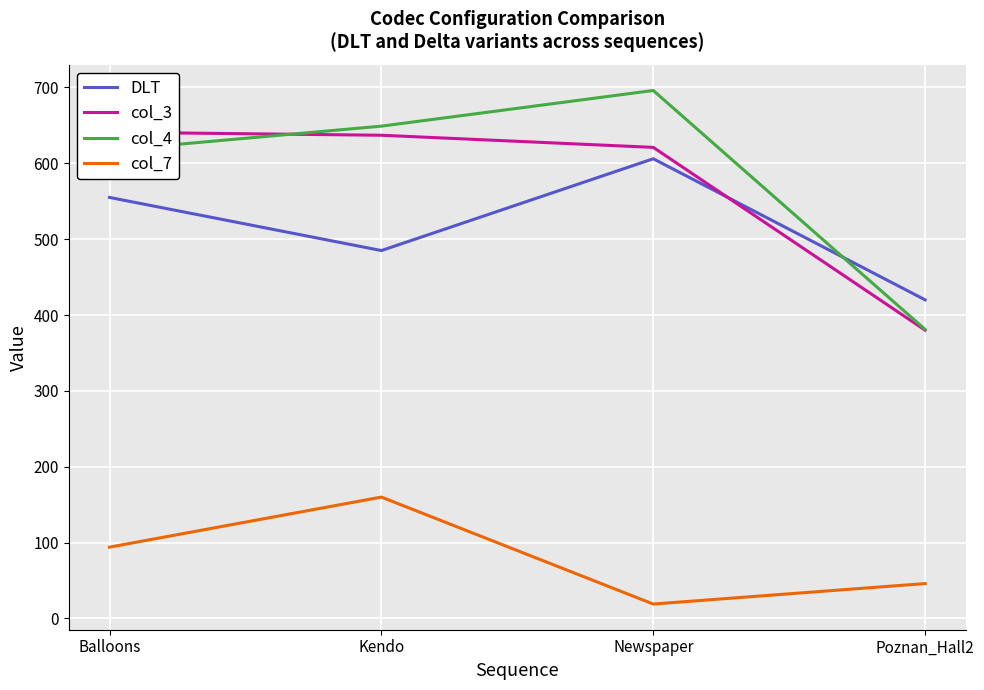

The DLT series shows 555 at Balloons. True or false?

True